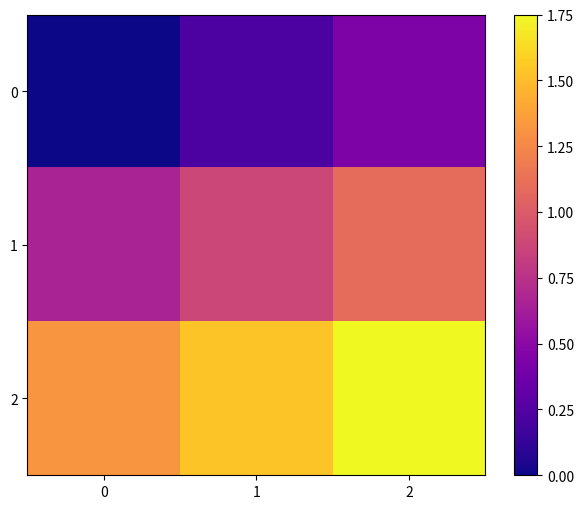

At 0, list the series in order from largest to smallest.

2, 1, 0